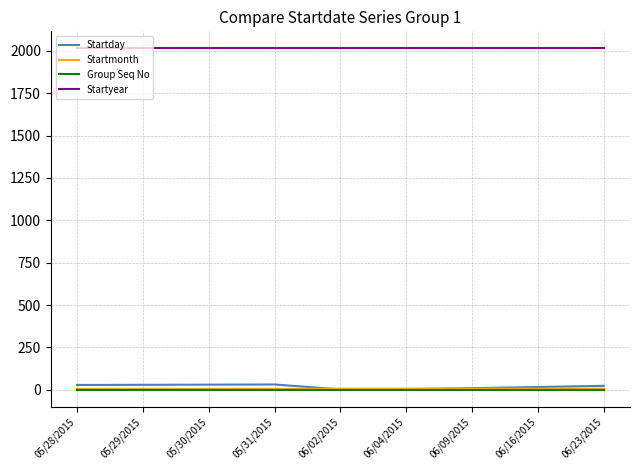

What is the greatest value displayed?

2015